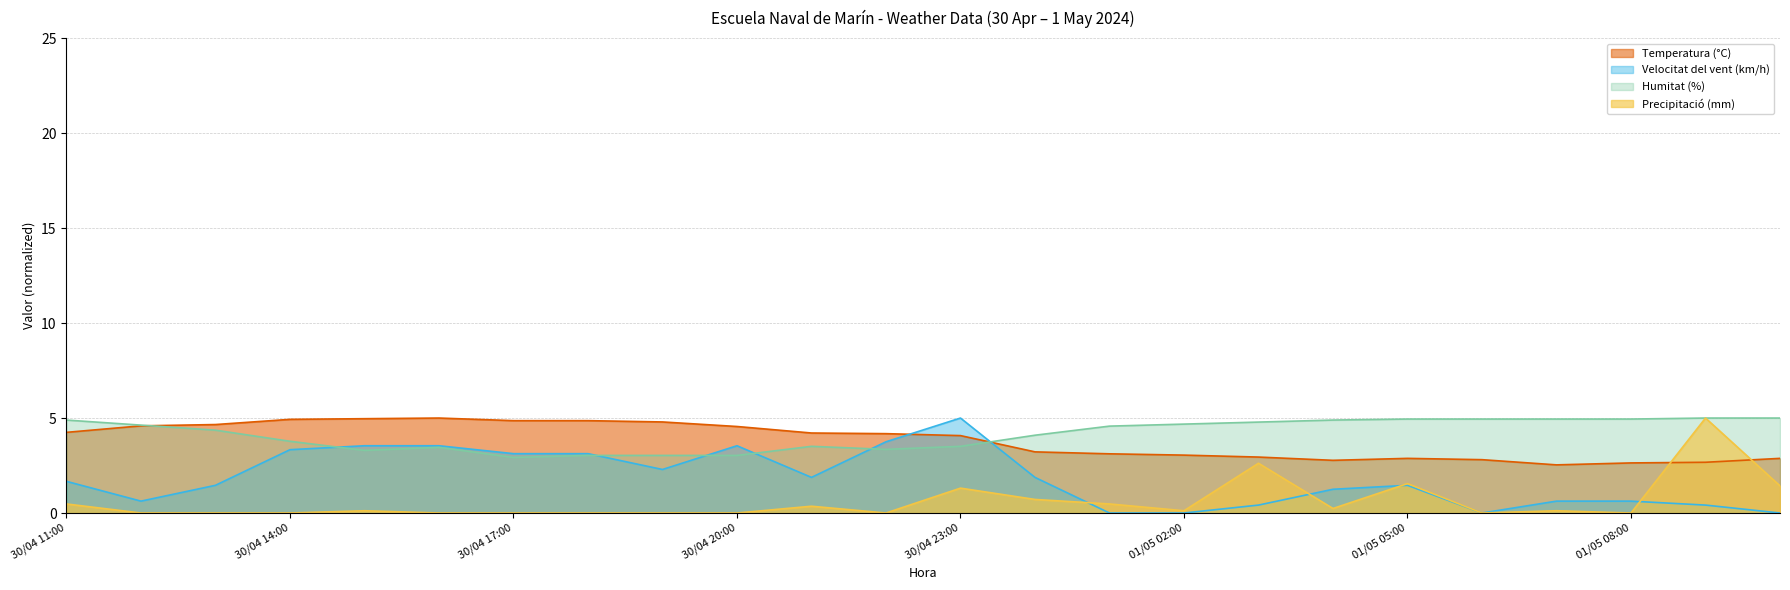

How many interior local peaks does the Precipitació (mm) series have?

7